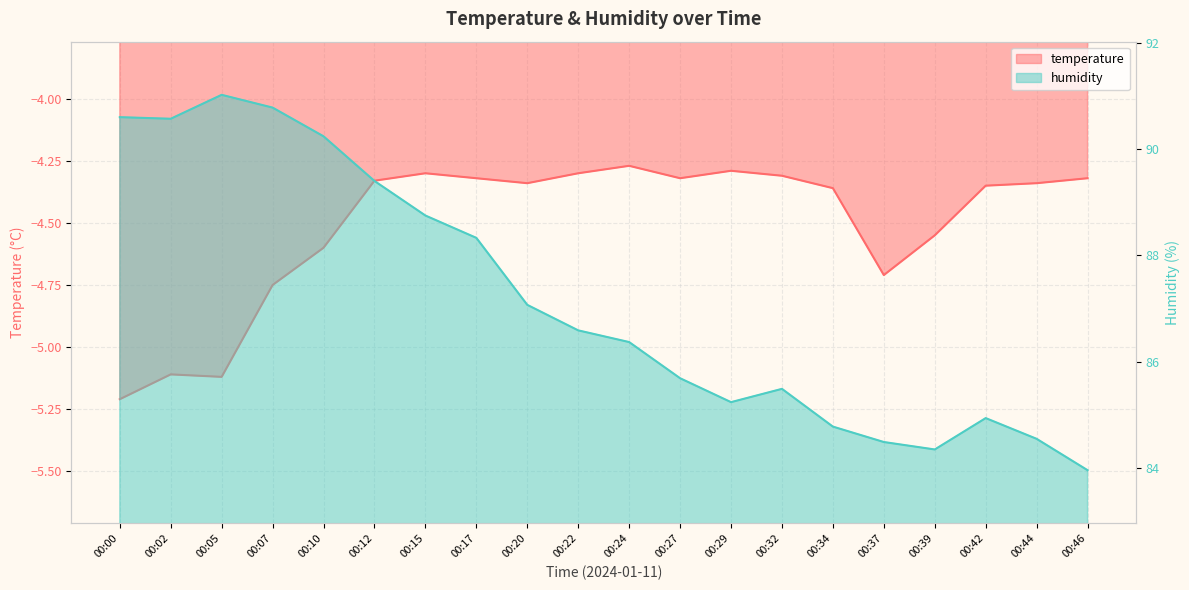

What is the minimum value for humidity?

84.0